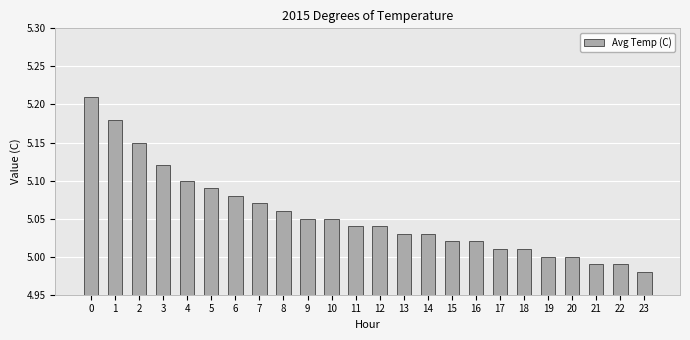

How many bars are there in total?

24